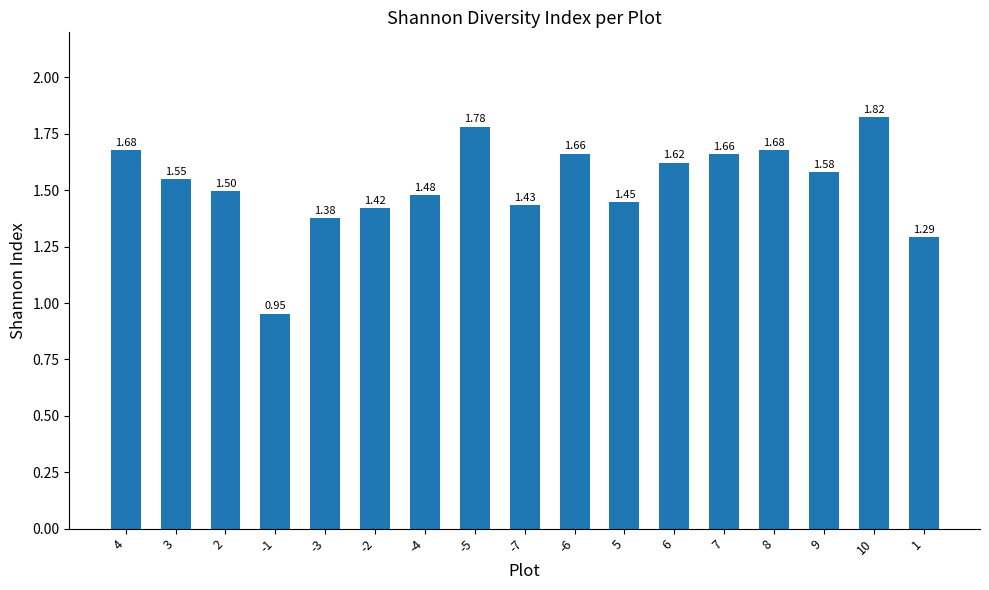

What is the difference between the maximum and minimum values?

0.9